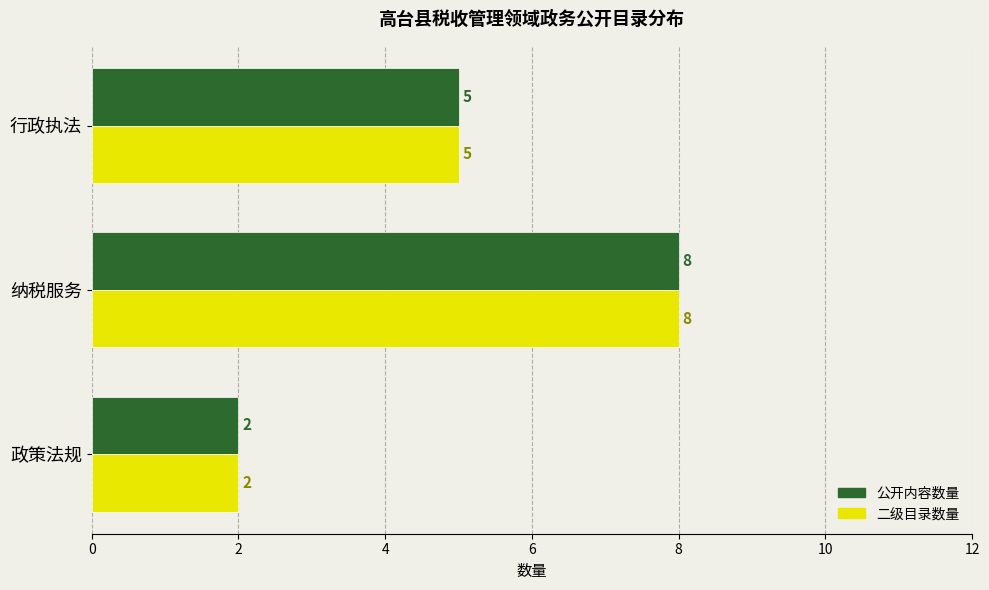

Is the value of 公开内容数量 at 纳税服务 greater than the value of 二级目录数量 at 政策法规?

Yes